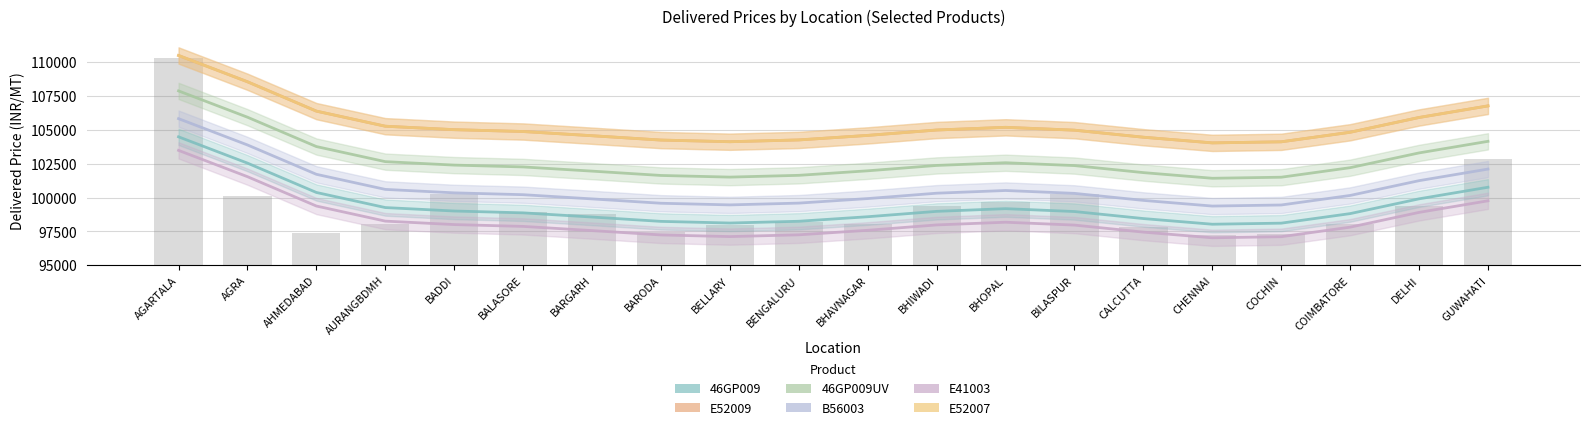

List the series in order of their peak value, lowest first.

E41003, 46GP009, B56003, 46GP009UV, E52009, E52007